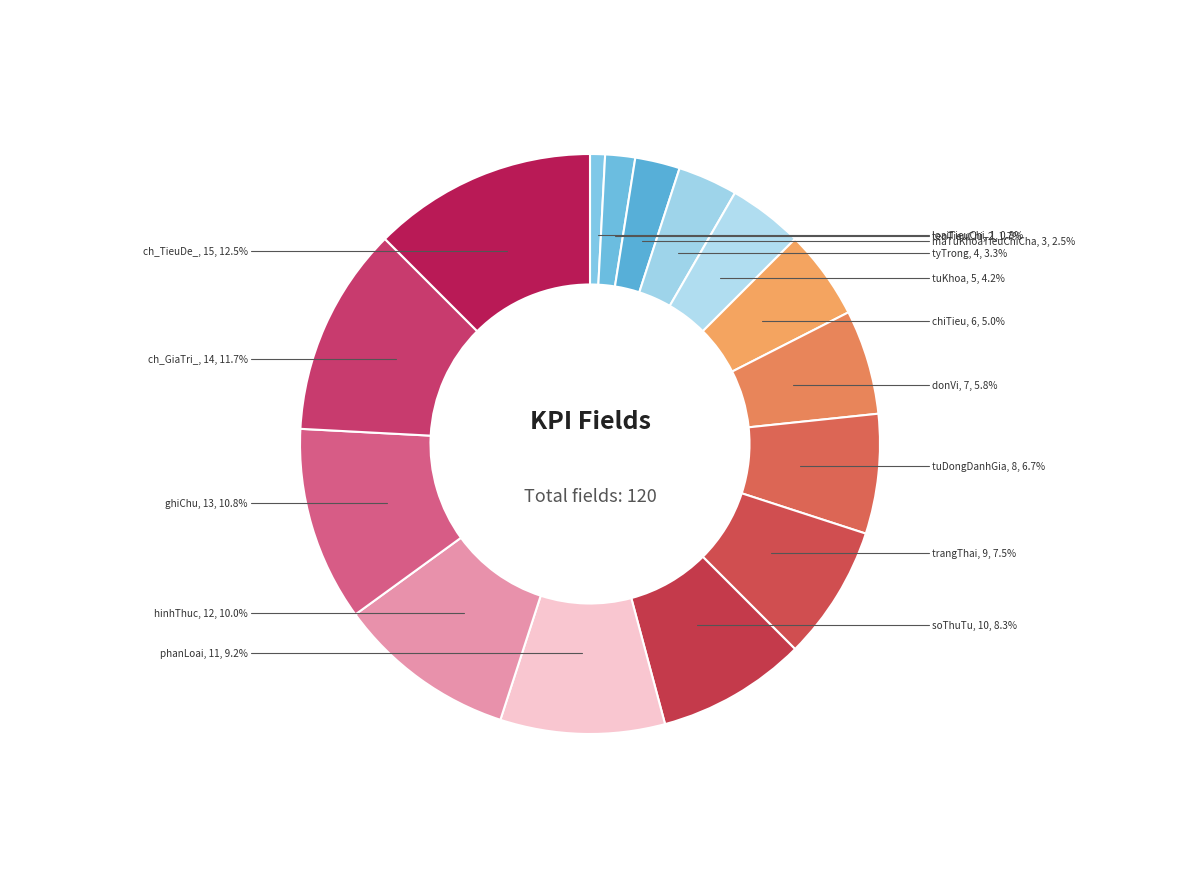

How many slices are in this pie chart?

15